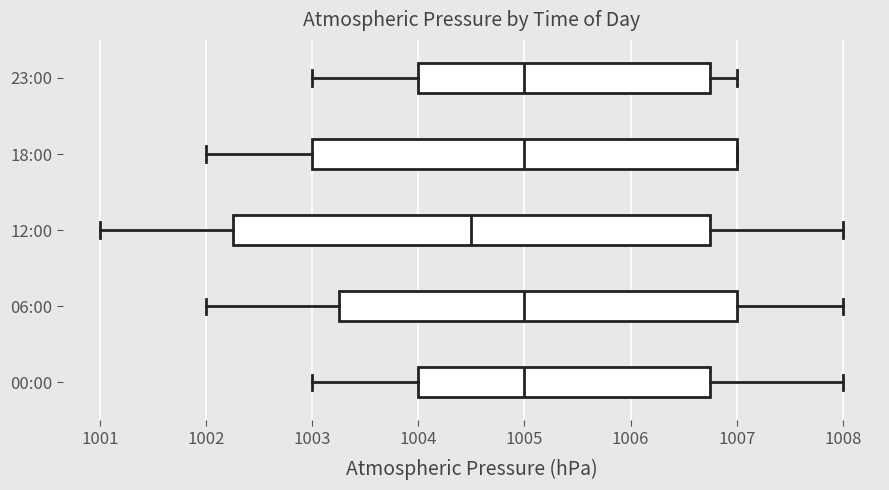

Where is the right edge of the box for 00:00 on the x-axis? The values are not printed on the chart, so give them approximately, as read against the axis.

1006.8